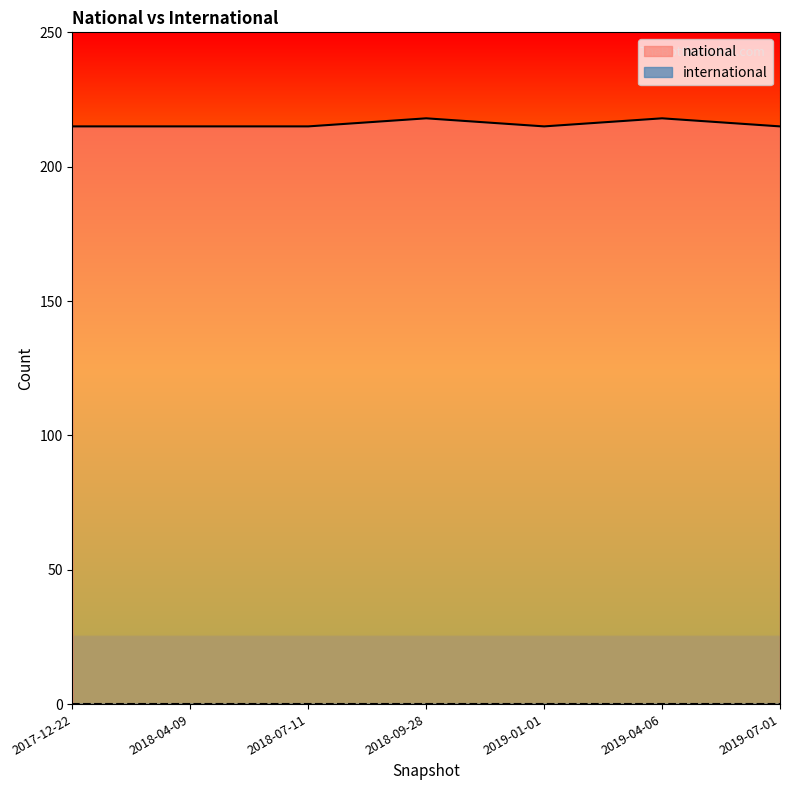

What is the difference between the values at 2018-04-09 and 2018-09-28?

3